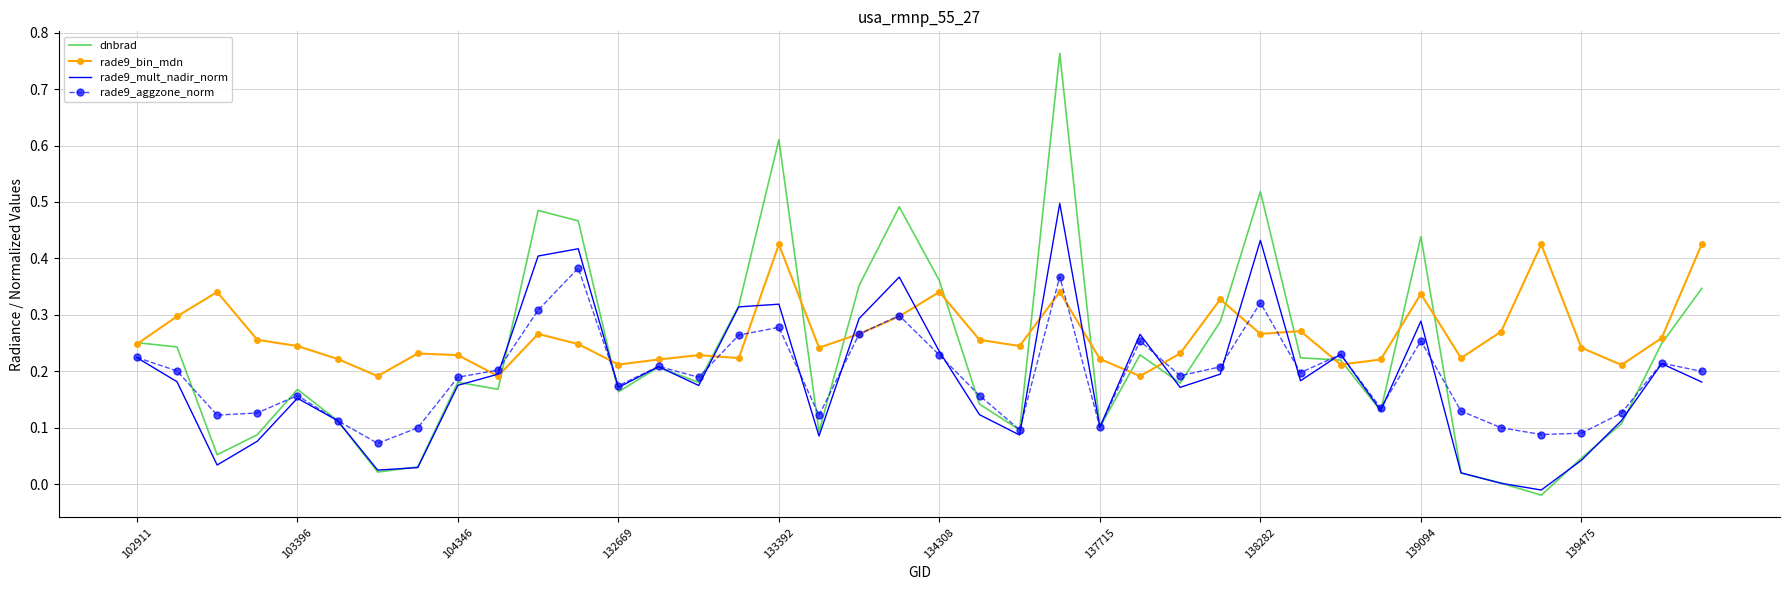

Which series has the largest range (max minus min)?

dnbrad